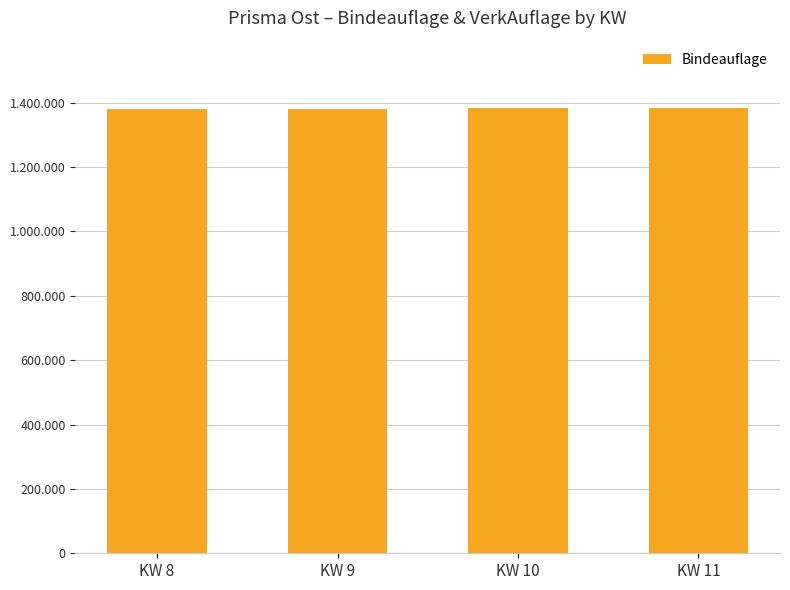

Rank the categories by value from highest to lowest.

KW 11, KW 10, KW 8, KW 9